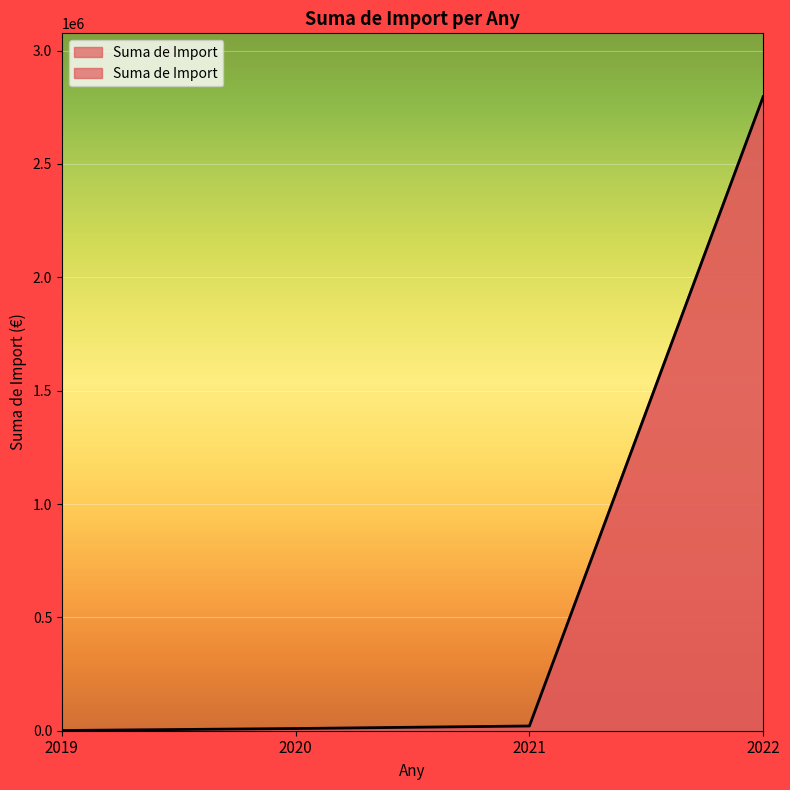

What is the minimum value shown in the chart?

985.7